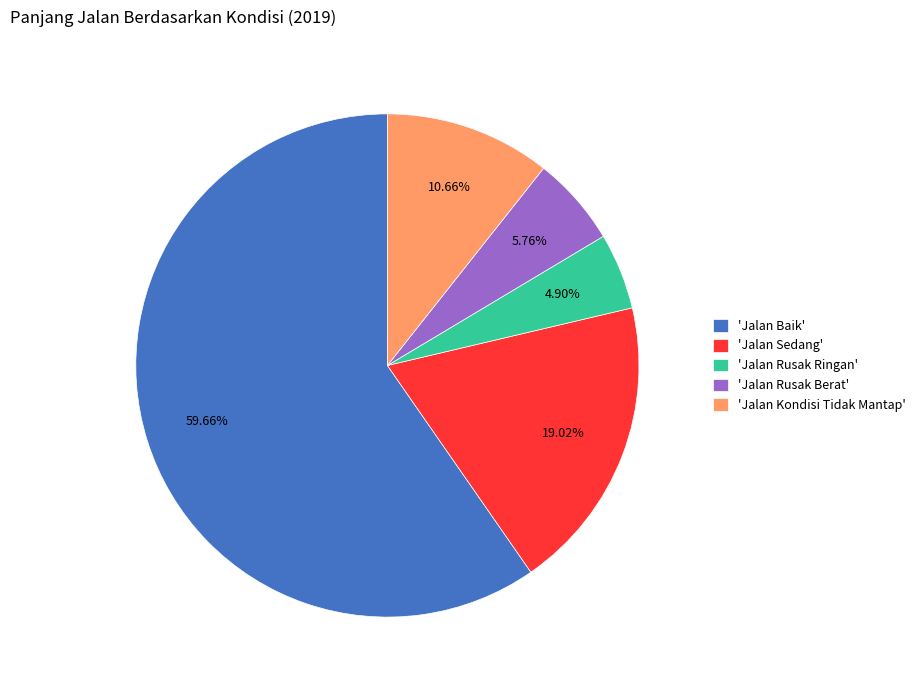

To the nearest percent, what is the average slice percentage?

20%